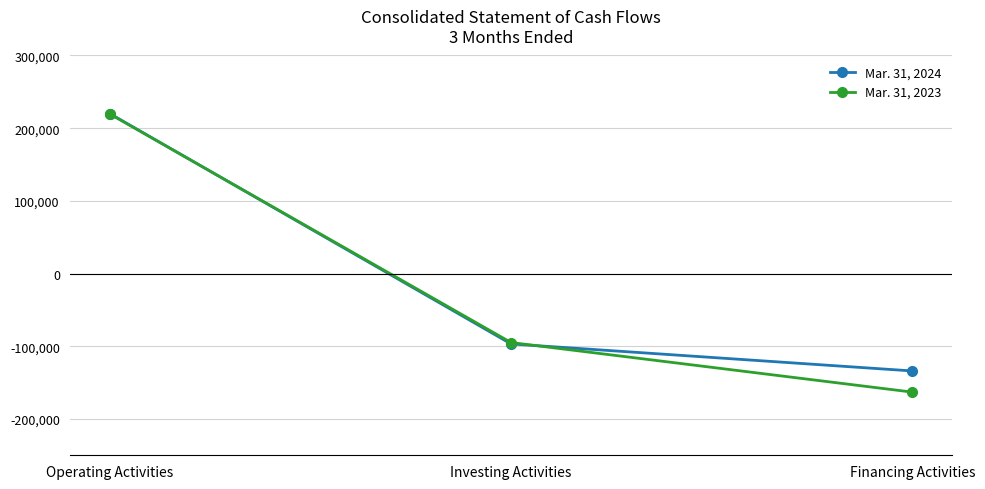

What is the label of the 1st point from the right?

Financing Activities